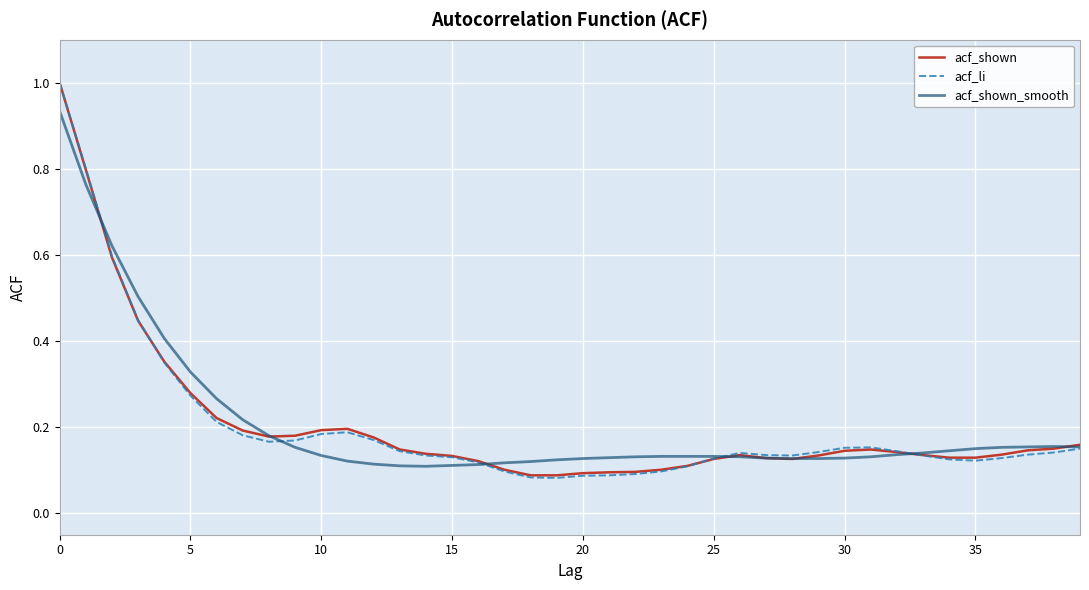

What is the greatest value displayed?

1.0